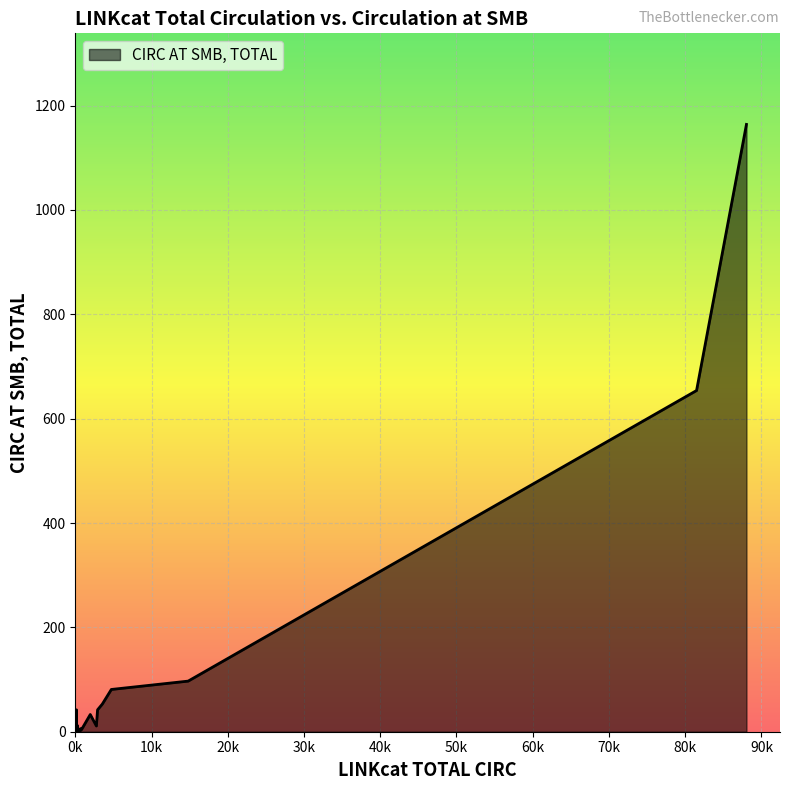

What is the greatest value displayed?

1164